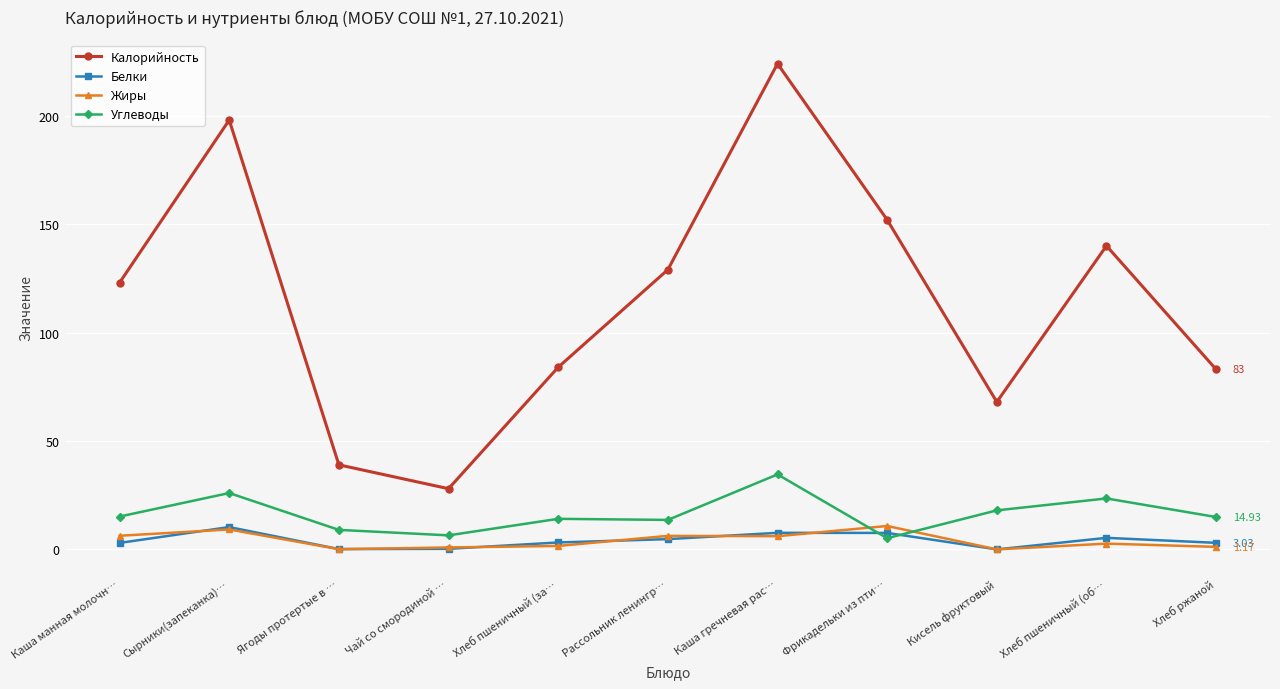

At which label does Углеводы first exceed 14?

Каша манная молочн…